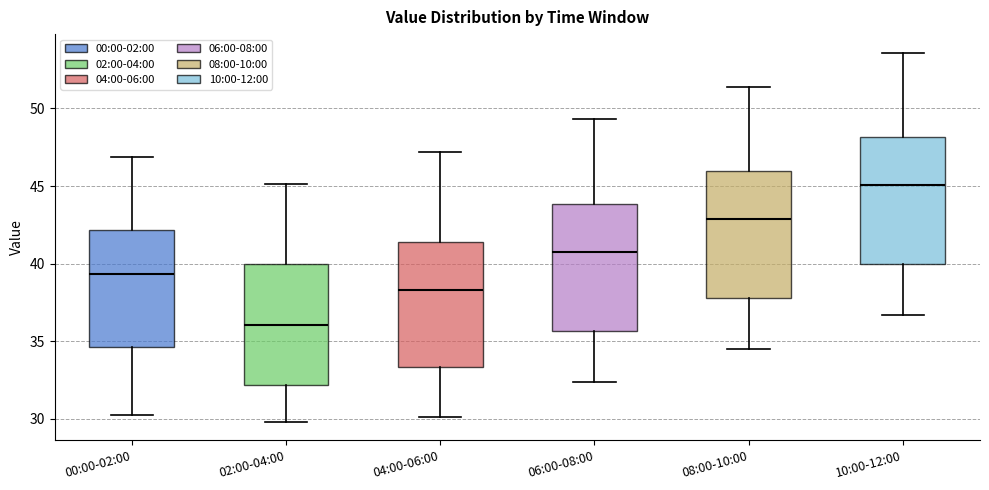

Where does the upper whisker of the box for 06:00-08:00 end on the y-axis? The values are not printed on the chart, so give them approximately, as read against the axis.

49.5